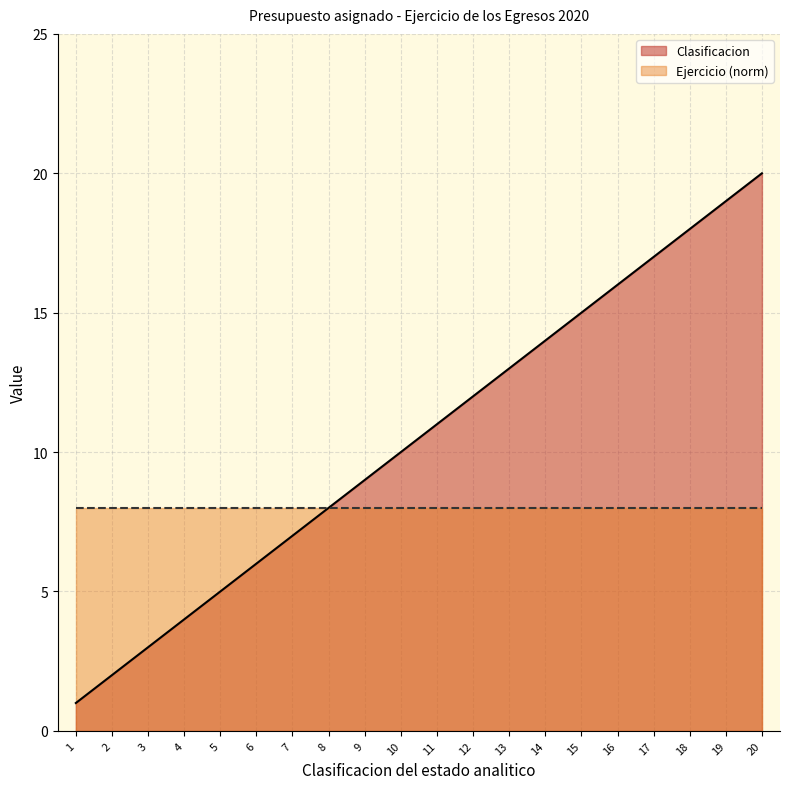

What is the change in value from 2 to 12?

+10